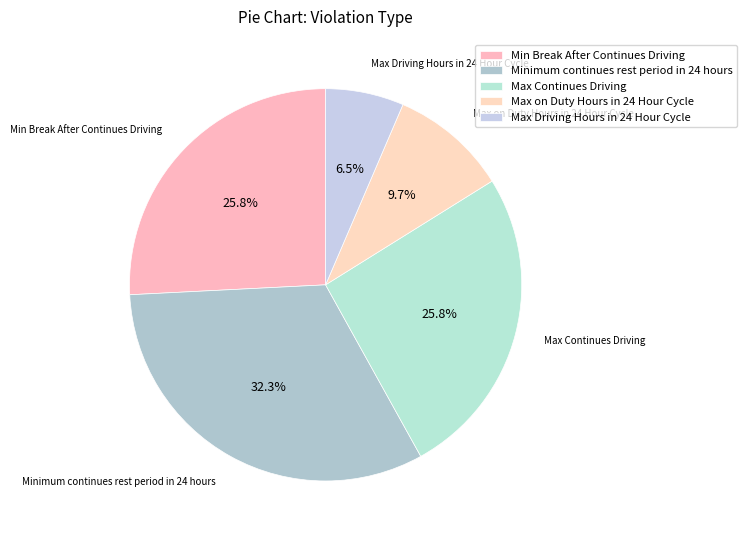

How many segments does this pie chart have?

5